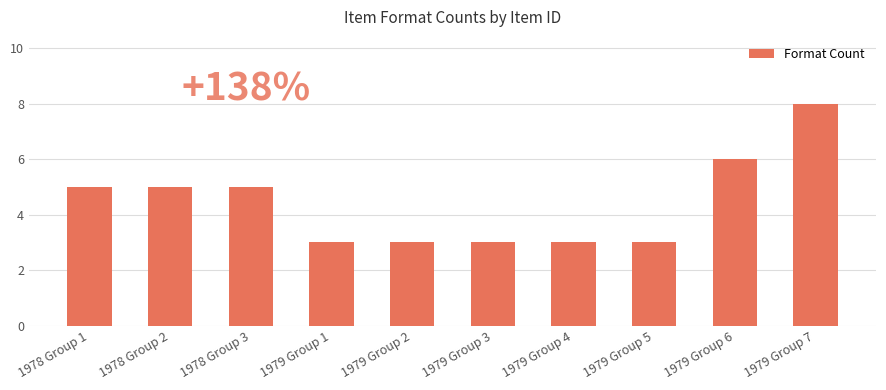

Are the bars grouped side by side (vs. stacked)?

No